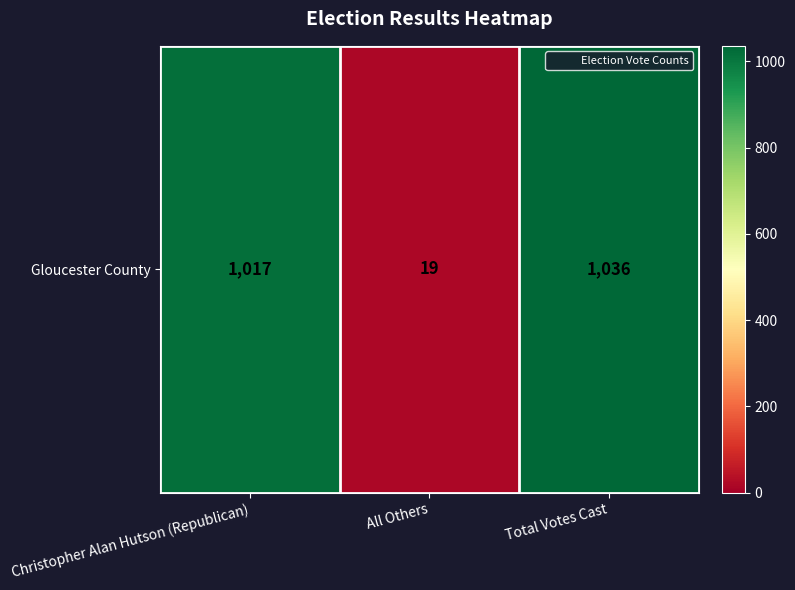

Is it true that the value at Total Votes Cast is 1036?

True